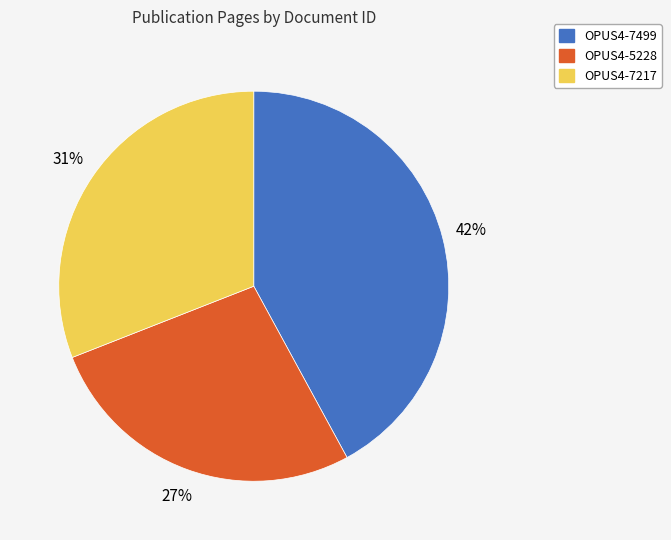

Do OPUS4-7499 and OPUS4-7217 together represent more than half of the pie?

Yes